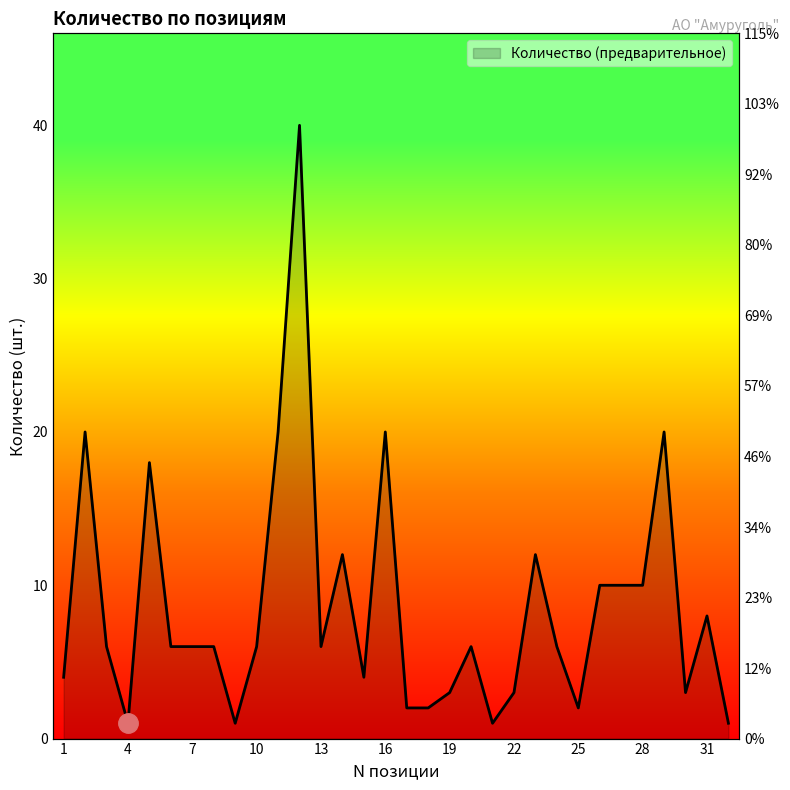

What is the greatest value displayed?

40